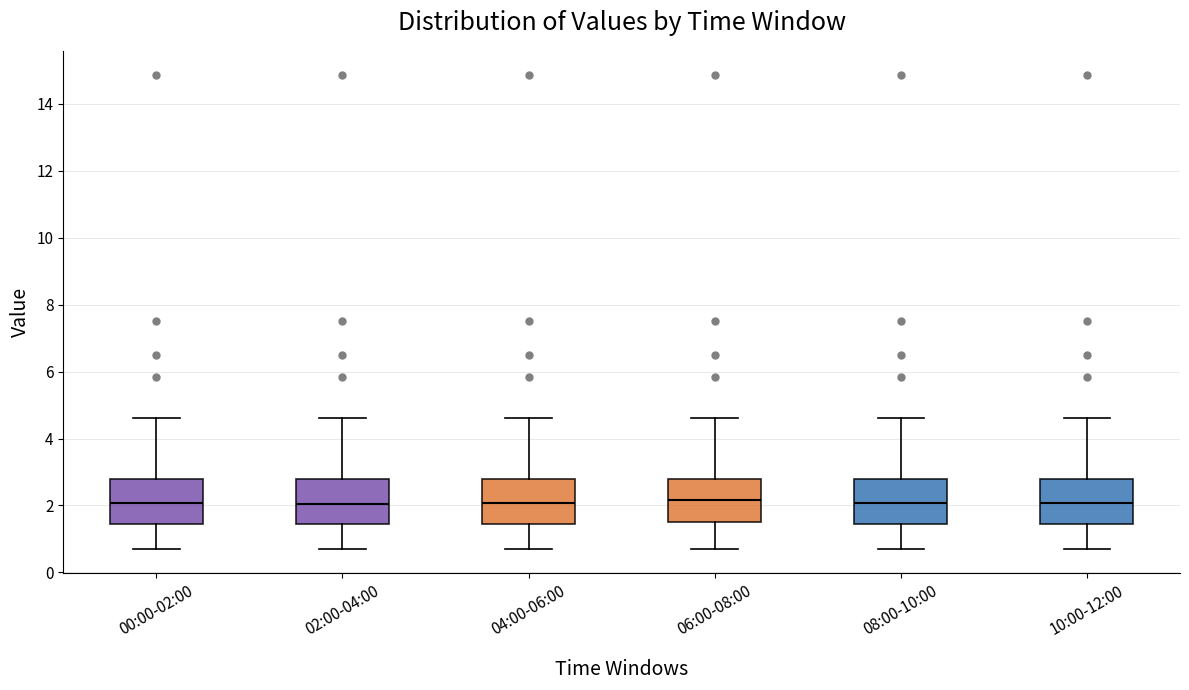

Where does the lower whisker of the box for 06:00-08:00 end on the y-axis? The values are not printed on the chart, so give them approximately, as read against the axis.

0.8